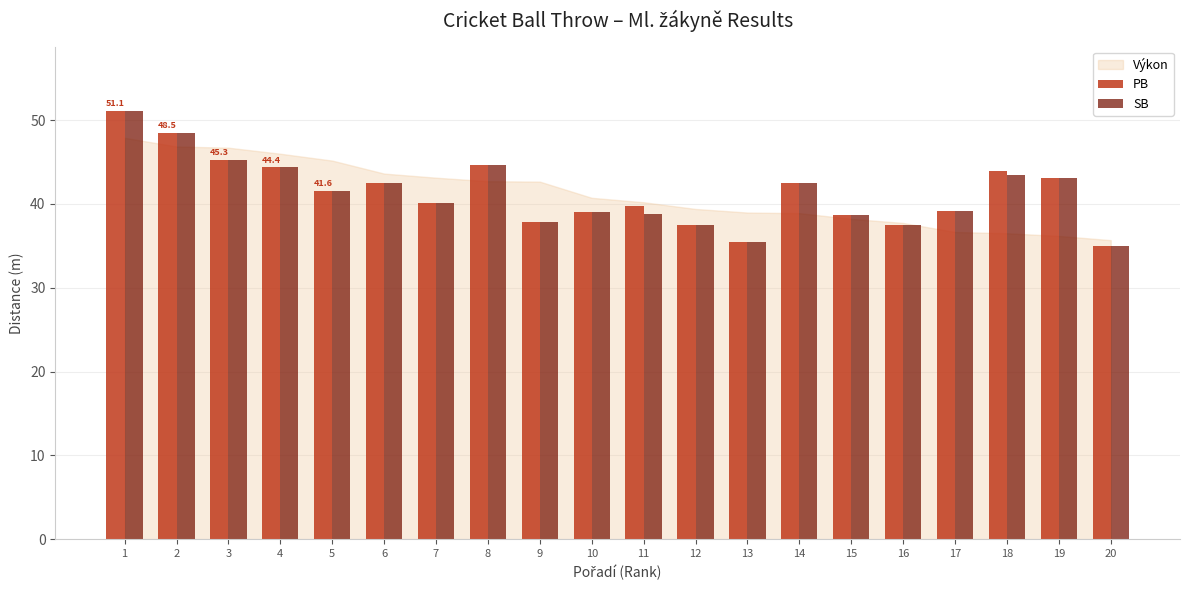

What is the value of the PB bar at the 6th from the left?

42.5